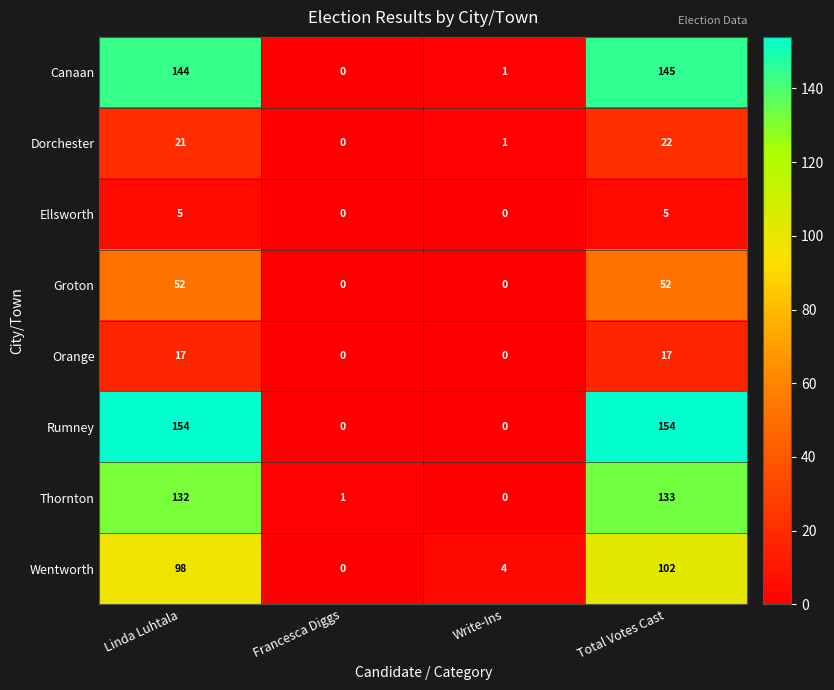

What is the difference between the highest and lowest values at Total Votes Cast?

149